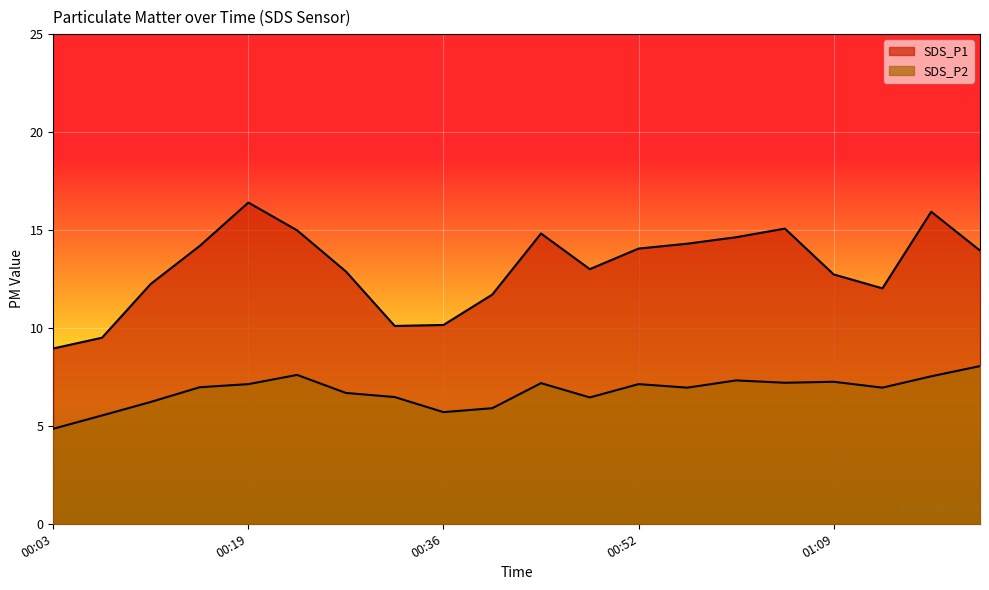

True or false: SDS_P1 and SDS_P2 intersect in this chart.

False